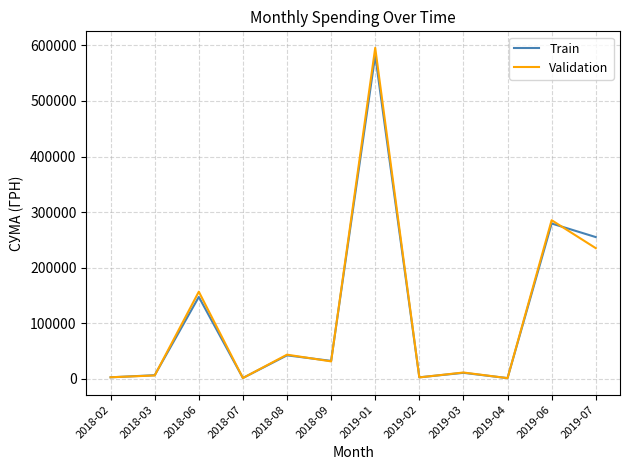

Rank the series by their maximum value, from highest to lowest.

Validation, Train